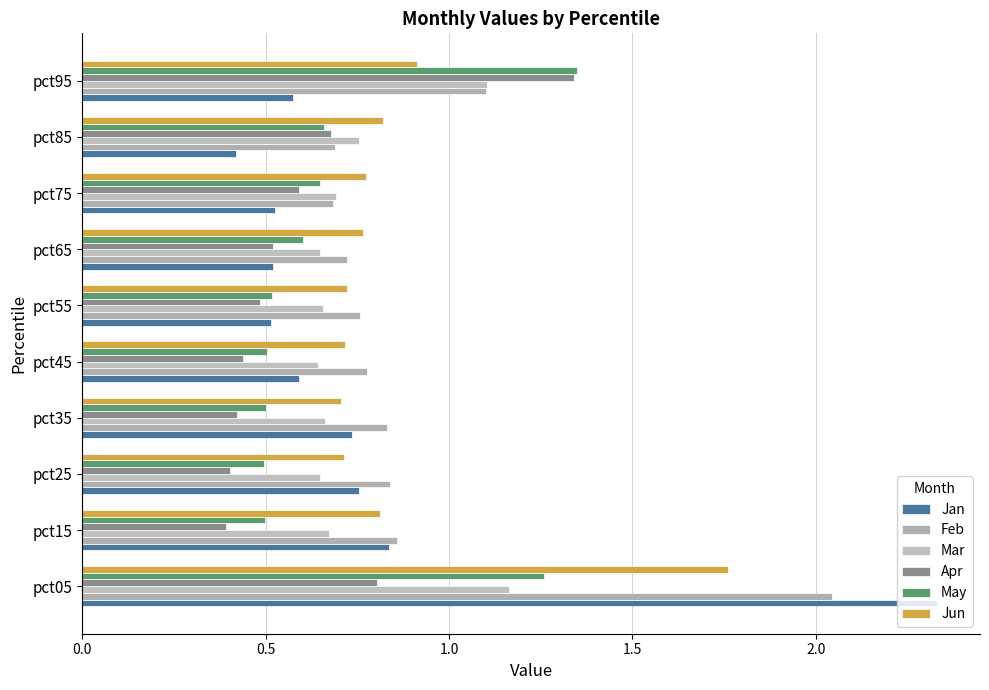

How many distinct data groups are displayed?

6